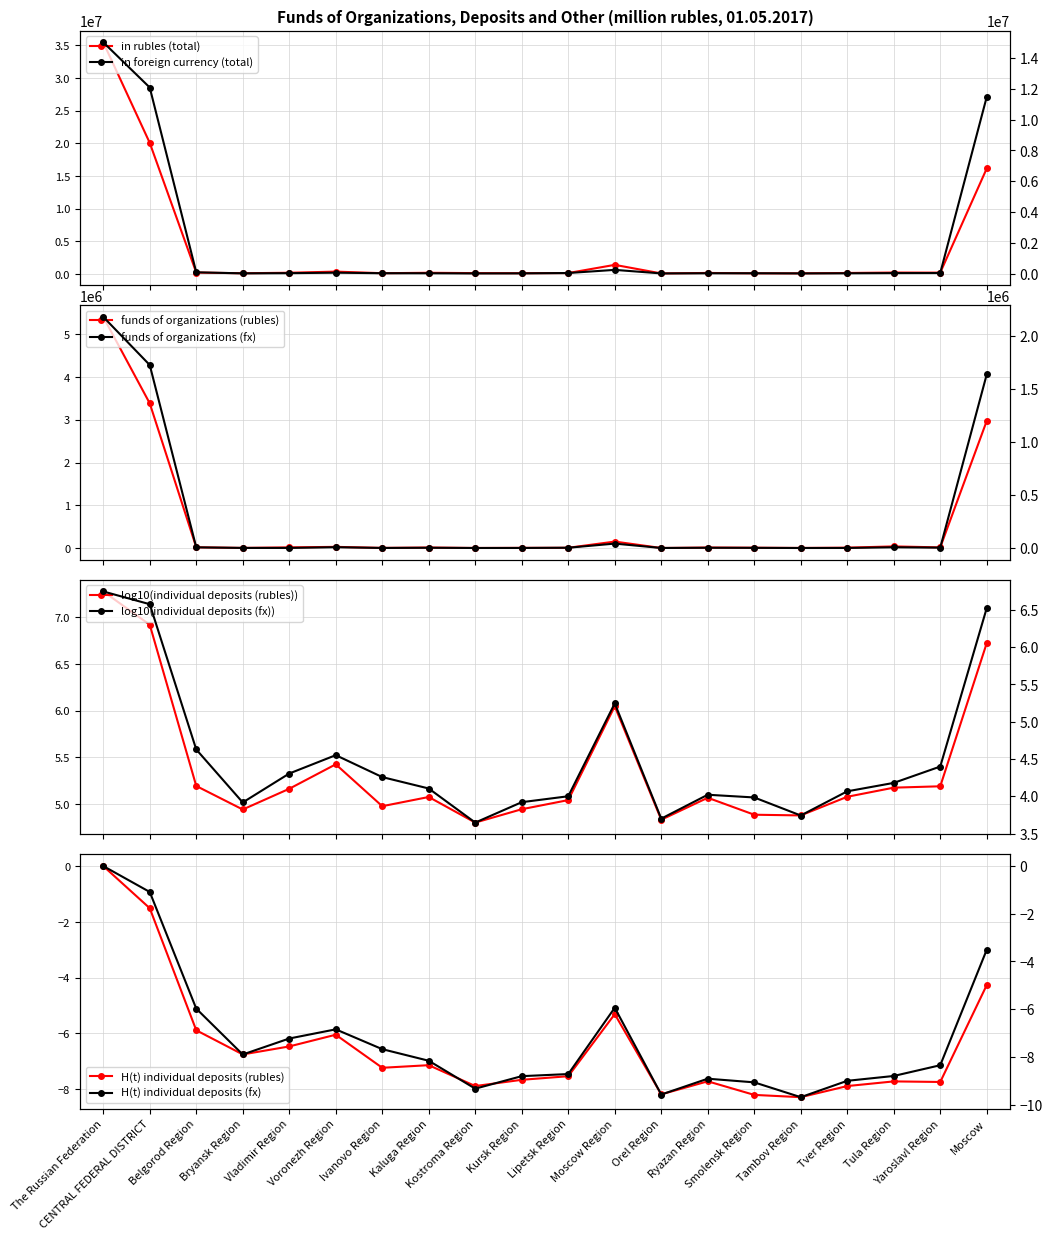

True or false: funds of organizations (rubles) and funds of organizations (fx) intersect in this chart.

False